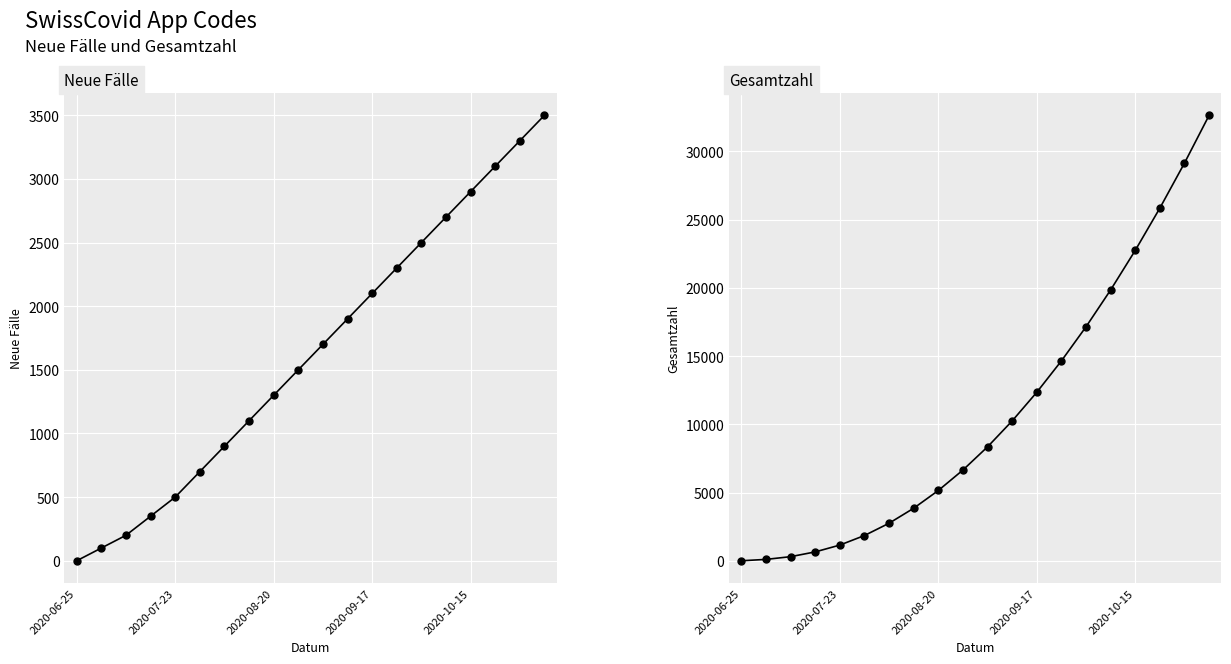

What is the sum of all Neue Fälle values?

32650